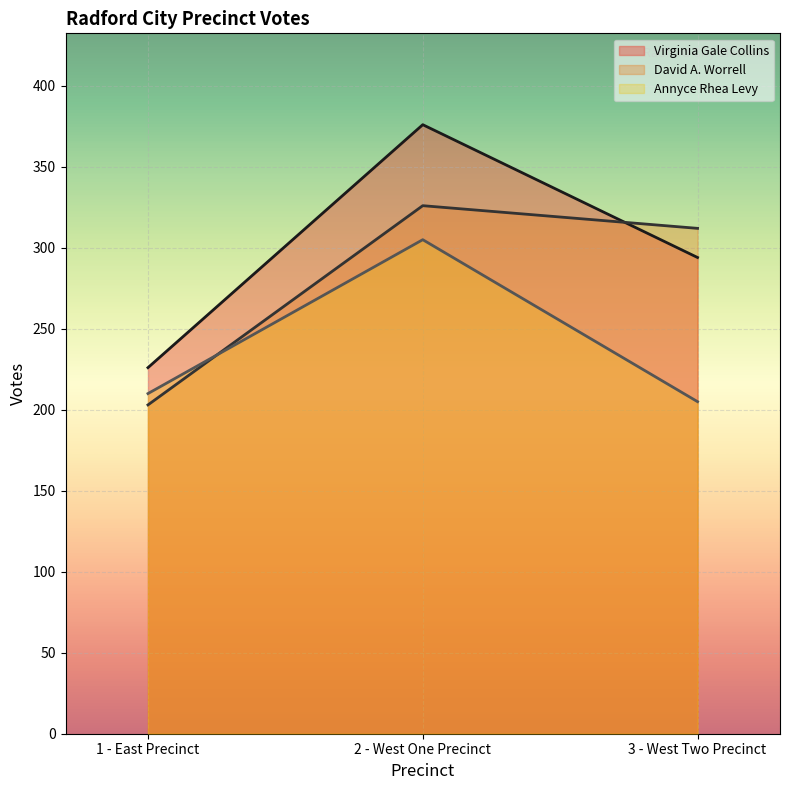

What is the highest value of the Virginia Gale Collins series?

376